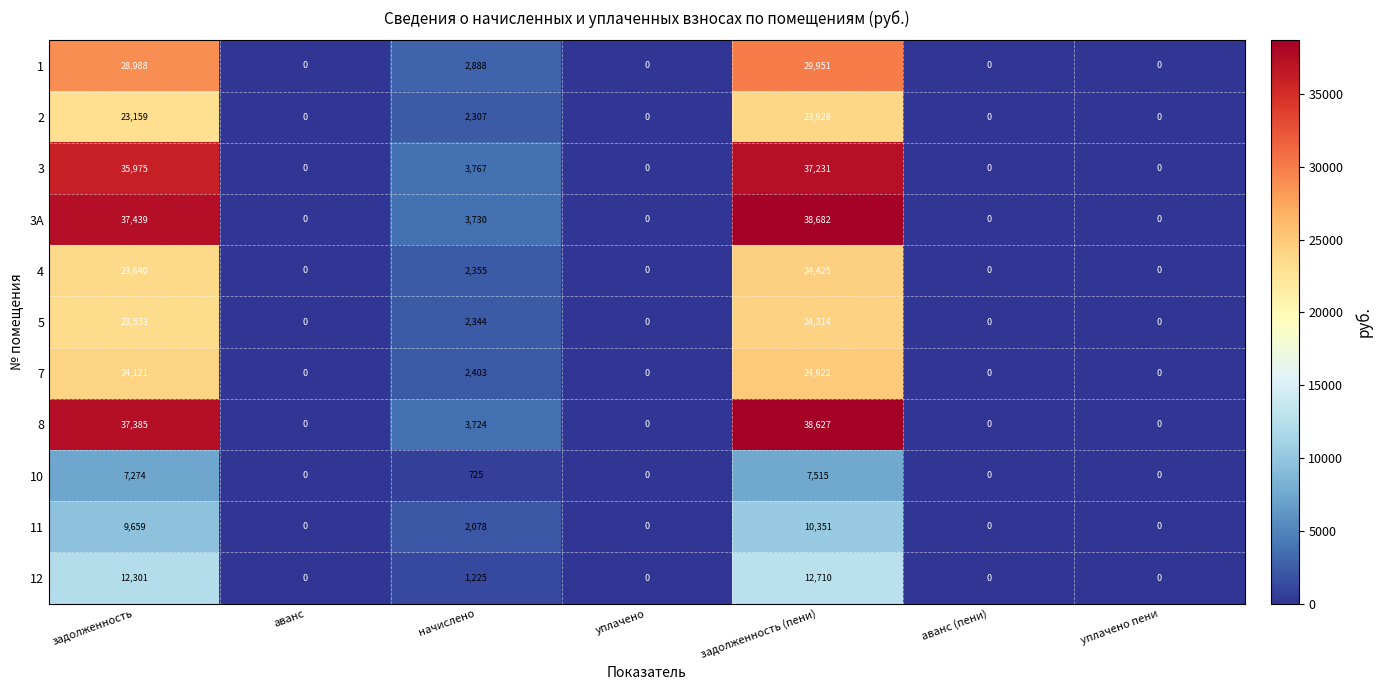

Is it true that 7 equals 0 at аванс (пени)?

True